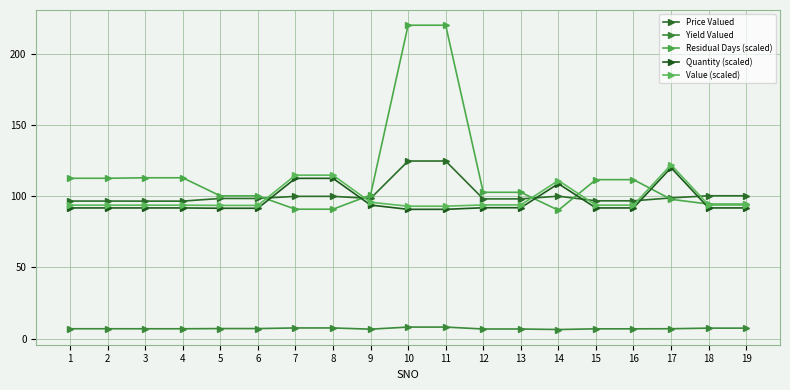

Between 6 and 11, which series saw the biggest shift?

Residual Days (scaled)